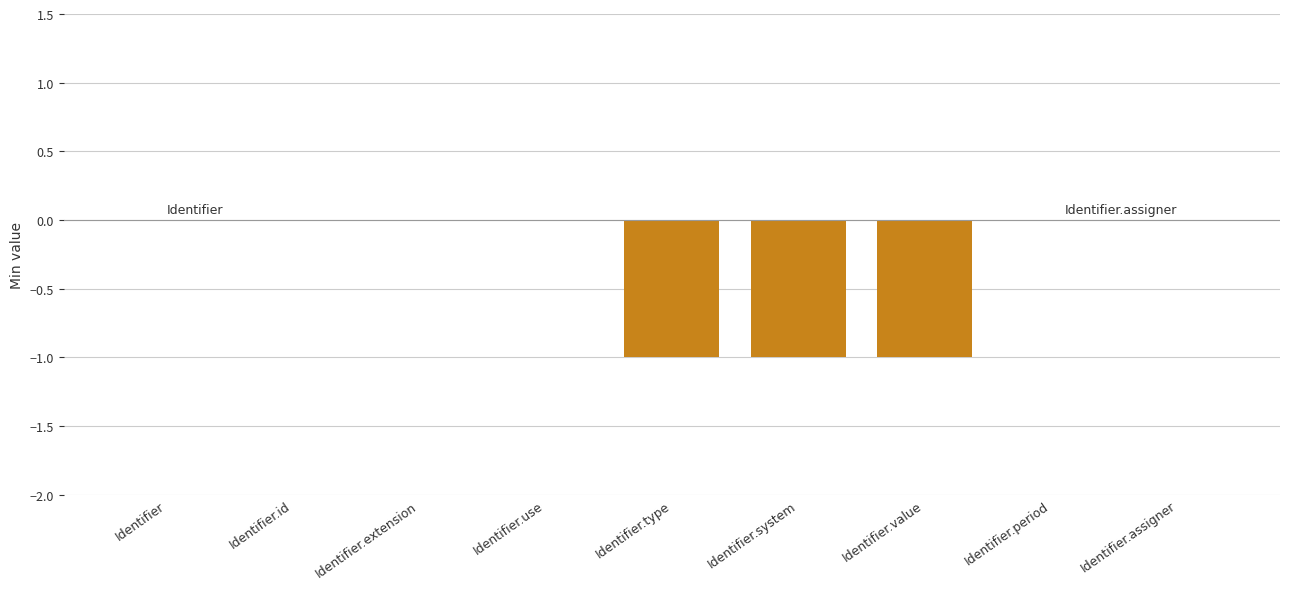

Which has a higher value, Identifier or Identifier.value?

Identifier